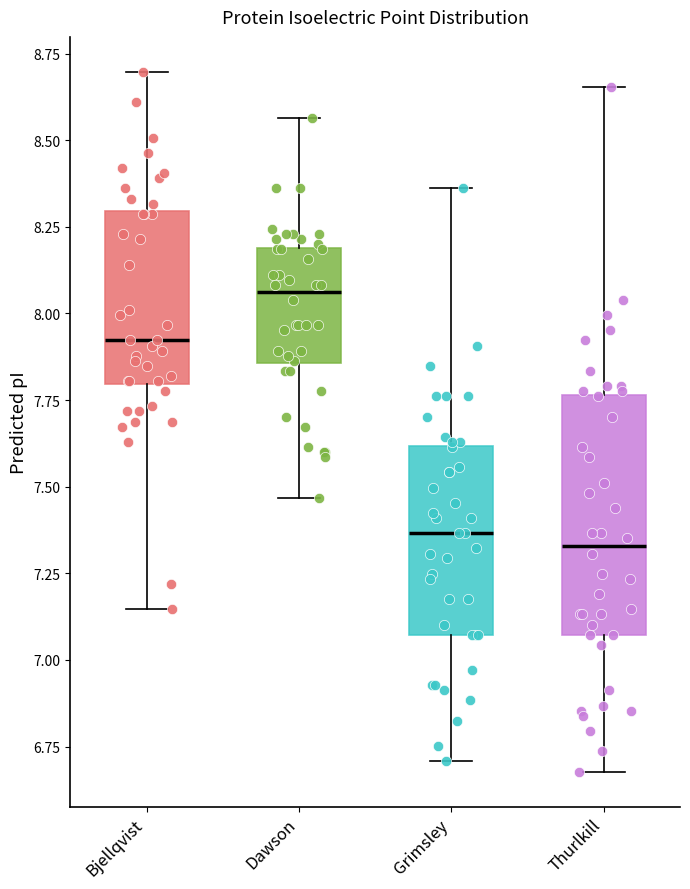

Reading left to right, transcribe this box plot: for each box, give where its median line is, the range the box spans, and where its two whiskers end, as read against the y-axis. The values are not printed on the chart, so give them approximately, as read against the axis.

Bjellqvist: median 7.90, box 7.80 to 8.30, whiskers 7.15 to 8.70
Dawson: median 8.05, box 7.85 to 8.20, whiskers 7.45 to 8.55
Grimsley: median 7.35, box 7.05 to 7.60, whiskers 6.70 to 8.35
Thurlkill: median 7.35, box 7.05 to 7.75, whiskers 6.70 to 8.65